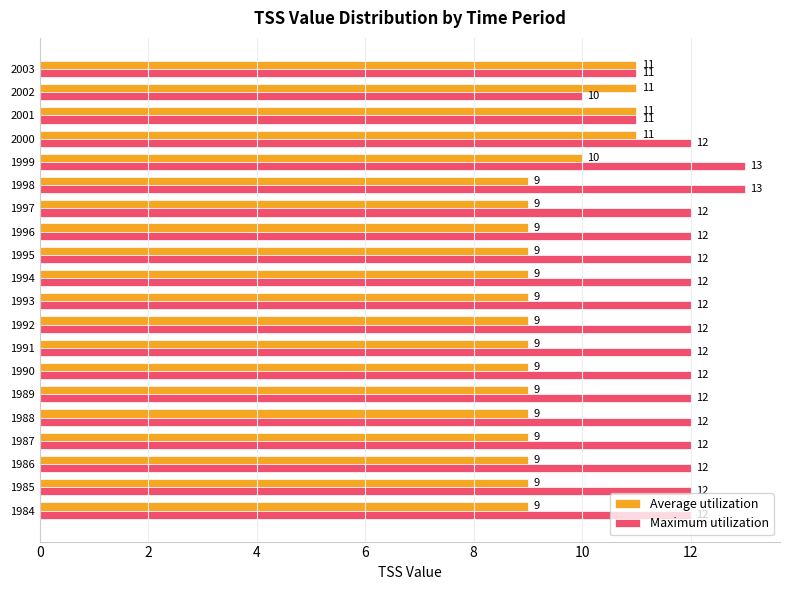

The Average utilization series shows 2 at 2003. True or false?

False